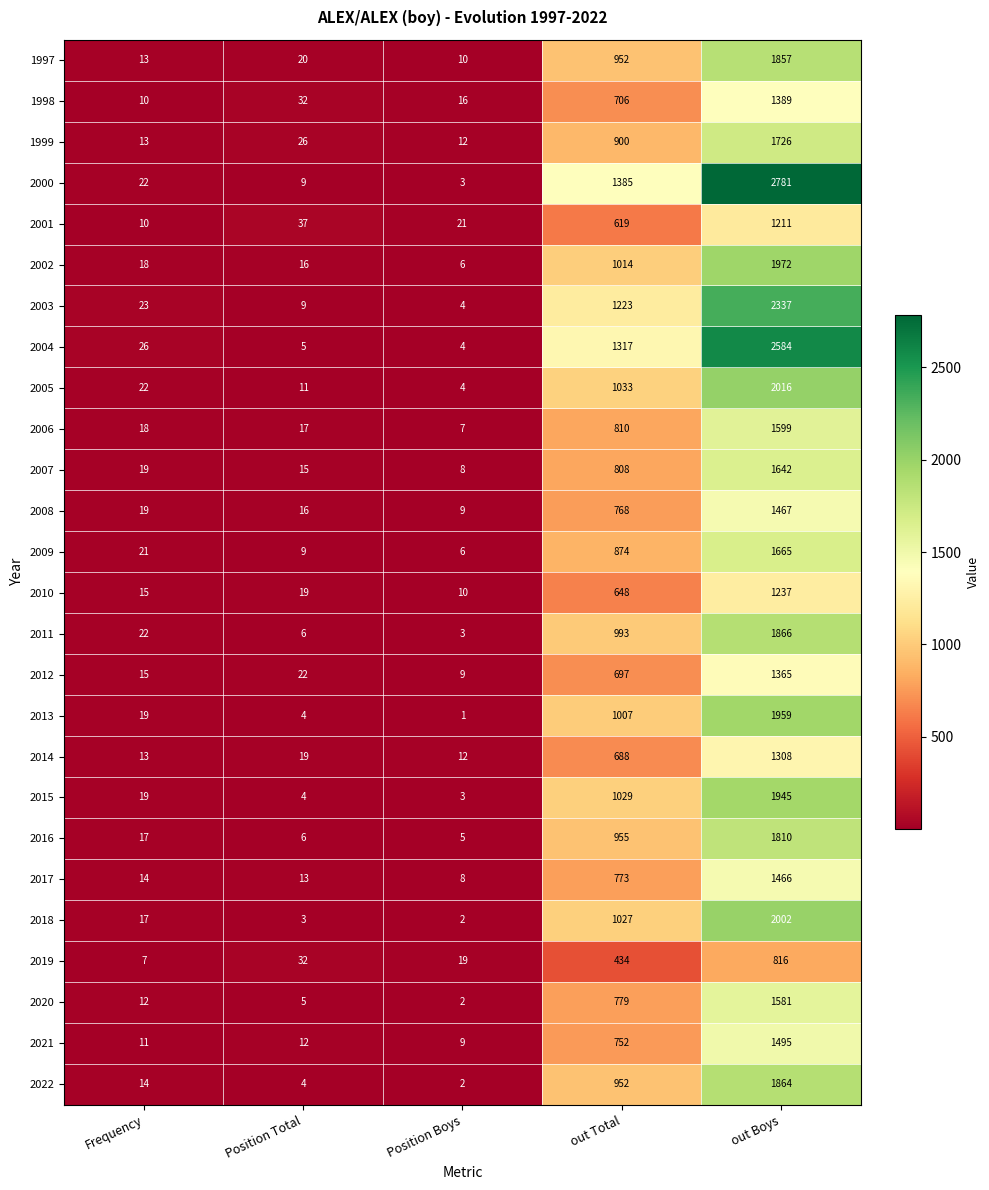

What is the total value across all series at Position Total?

371